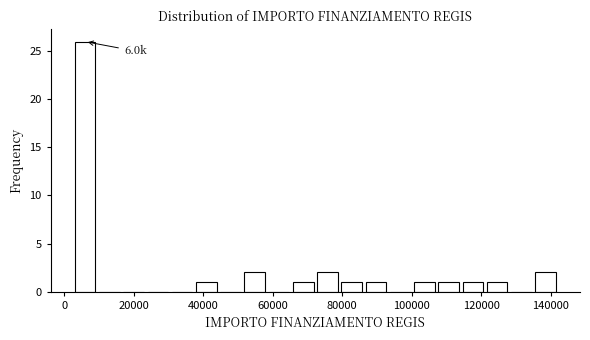

Around what value on the x-axis is the tallest bar? Give the approximate position of its centre, as read against the axis.

6000